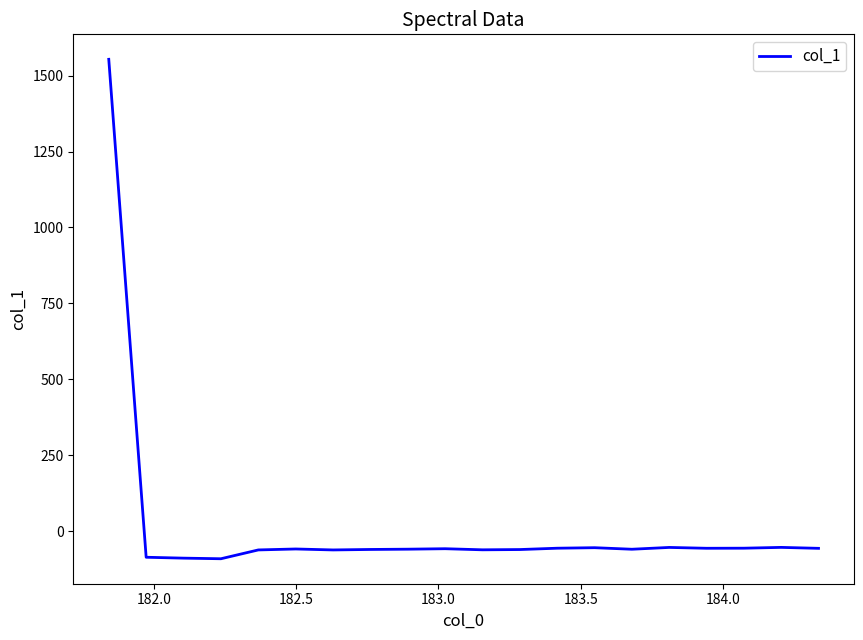

How many negative values are there?

19